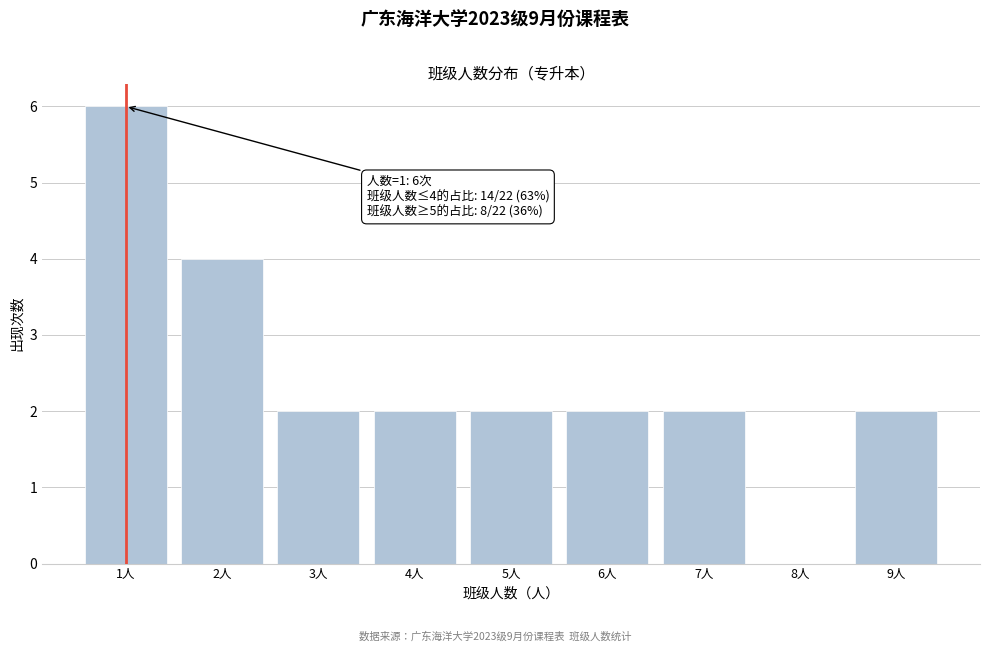

Reading left to right, transcribe all the data shown in this chart.

1人=6	2人=4	3人=2	4人=2	5人=2	6人=2	7人=2	8人=0	9人=2